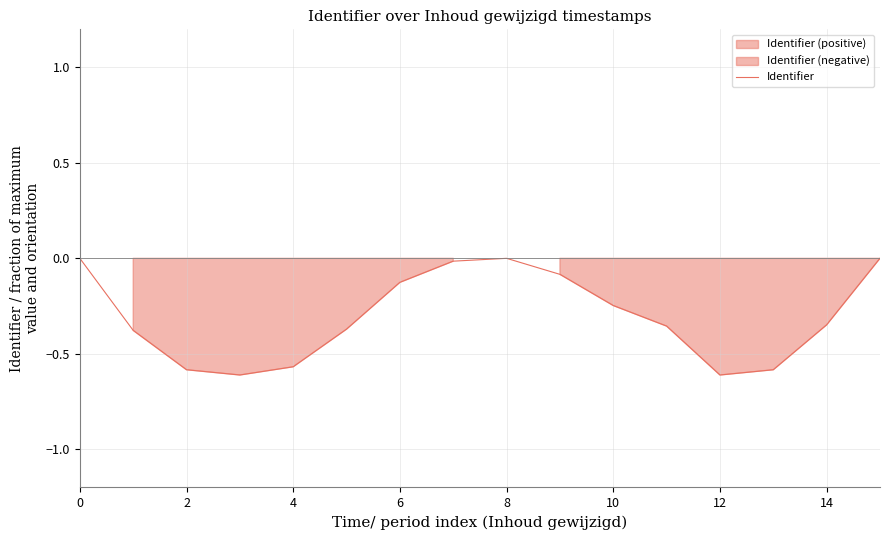

The value of Identifier at 4 is -0.3. True or false?

False